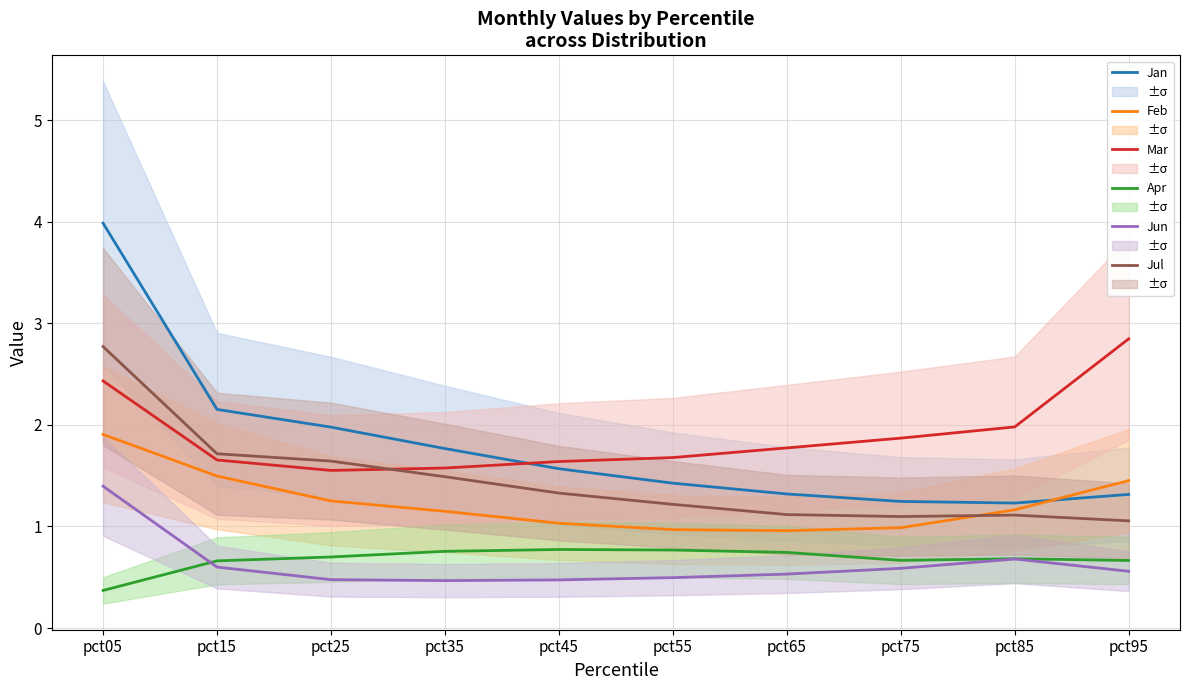

Between pct15 and pct65, which series saw the biggest shift?

Jan